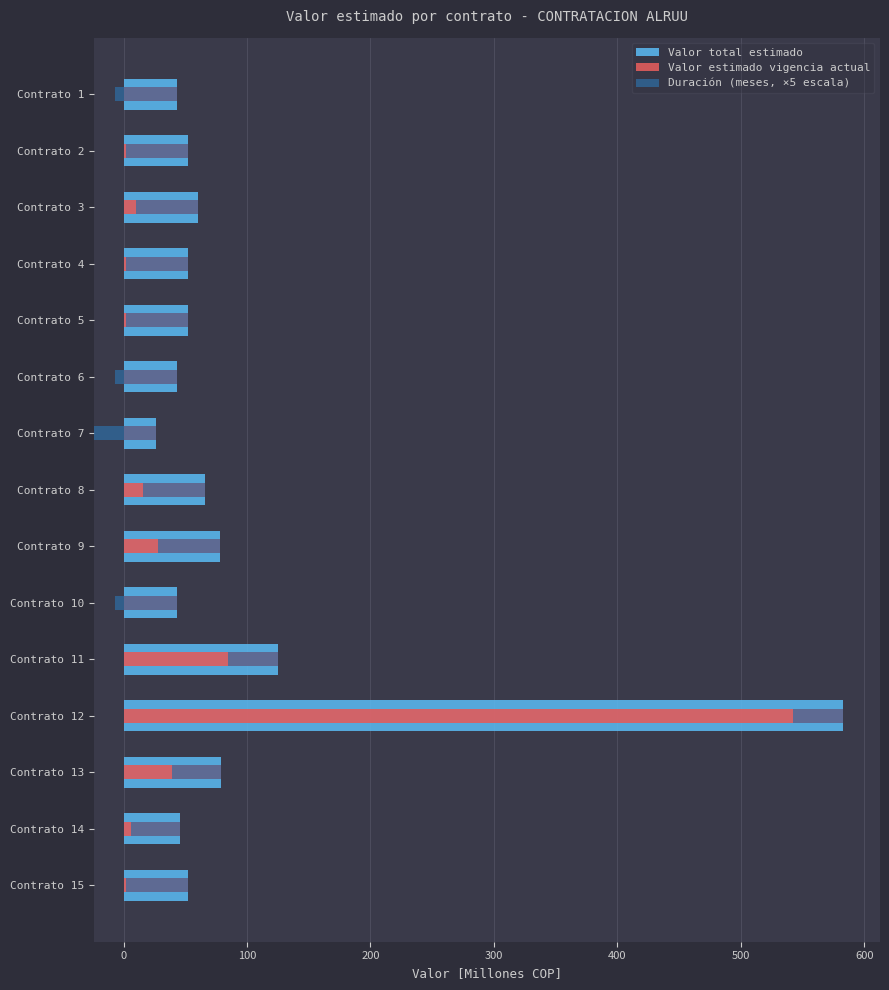

What is the approximate value of Valor total estimado at Contrato 13?

79.2